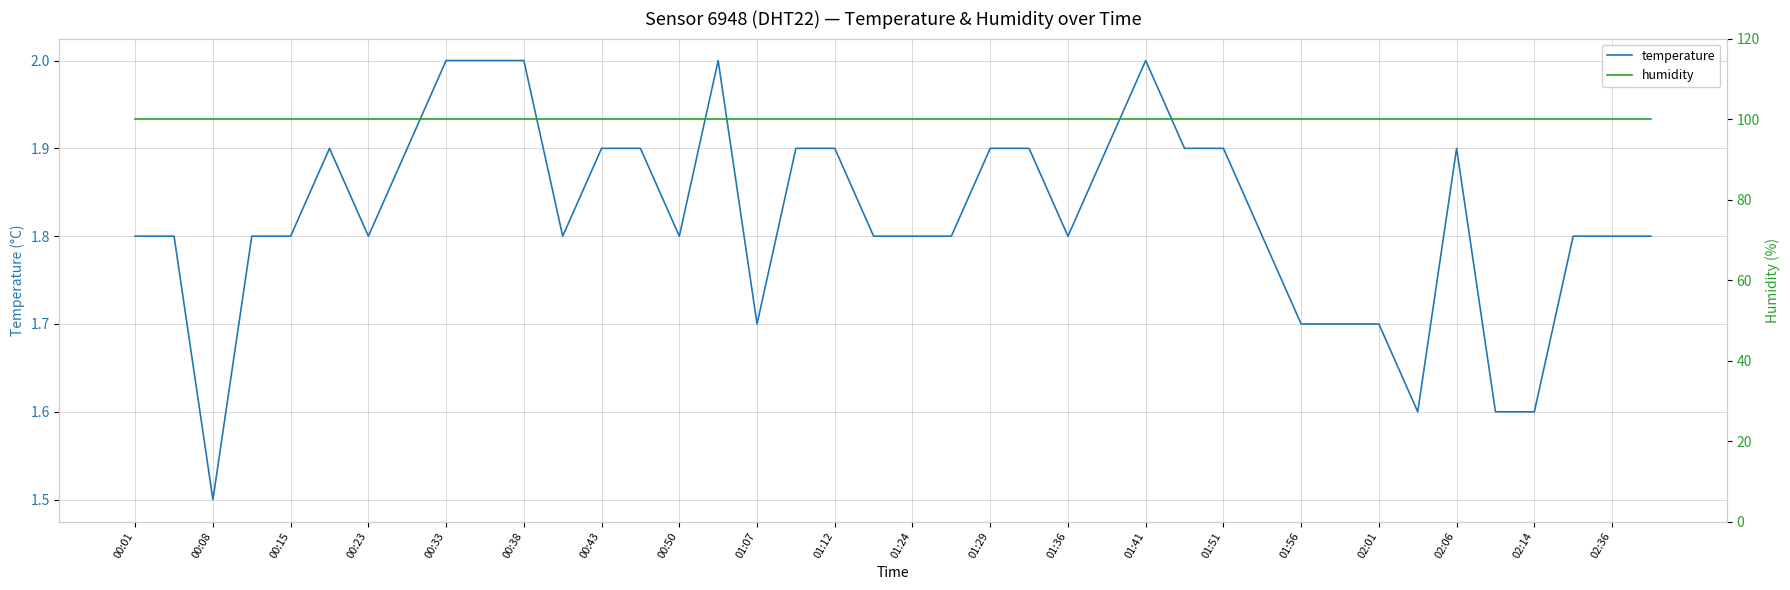

The value of temperature at 01:07 is 1.7. True or false?

True